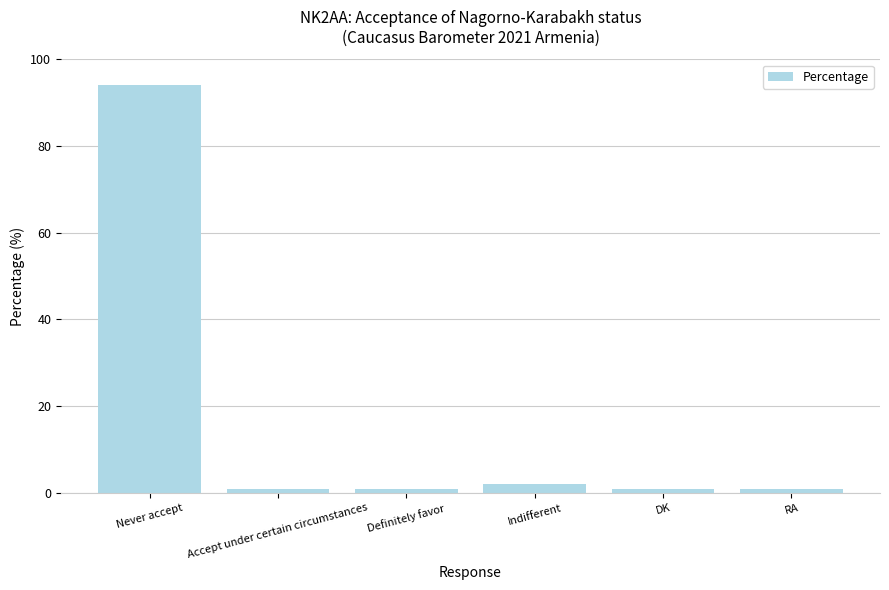

What is the greatest value displayed?

94